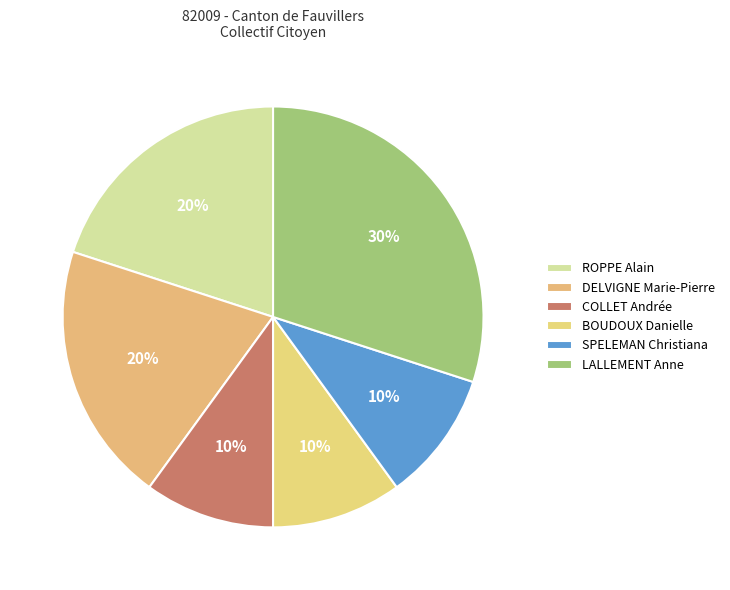

What is the smallest slice in the pie chart?

COLLET Andrée